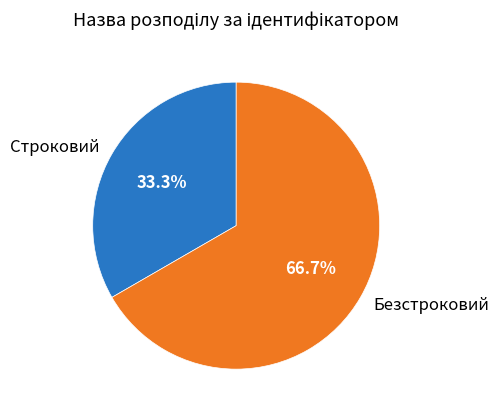

Count the number of slices in the pie.

2